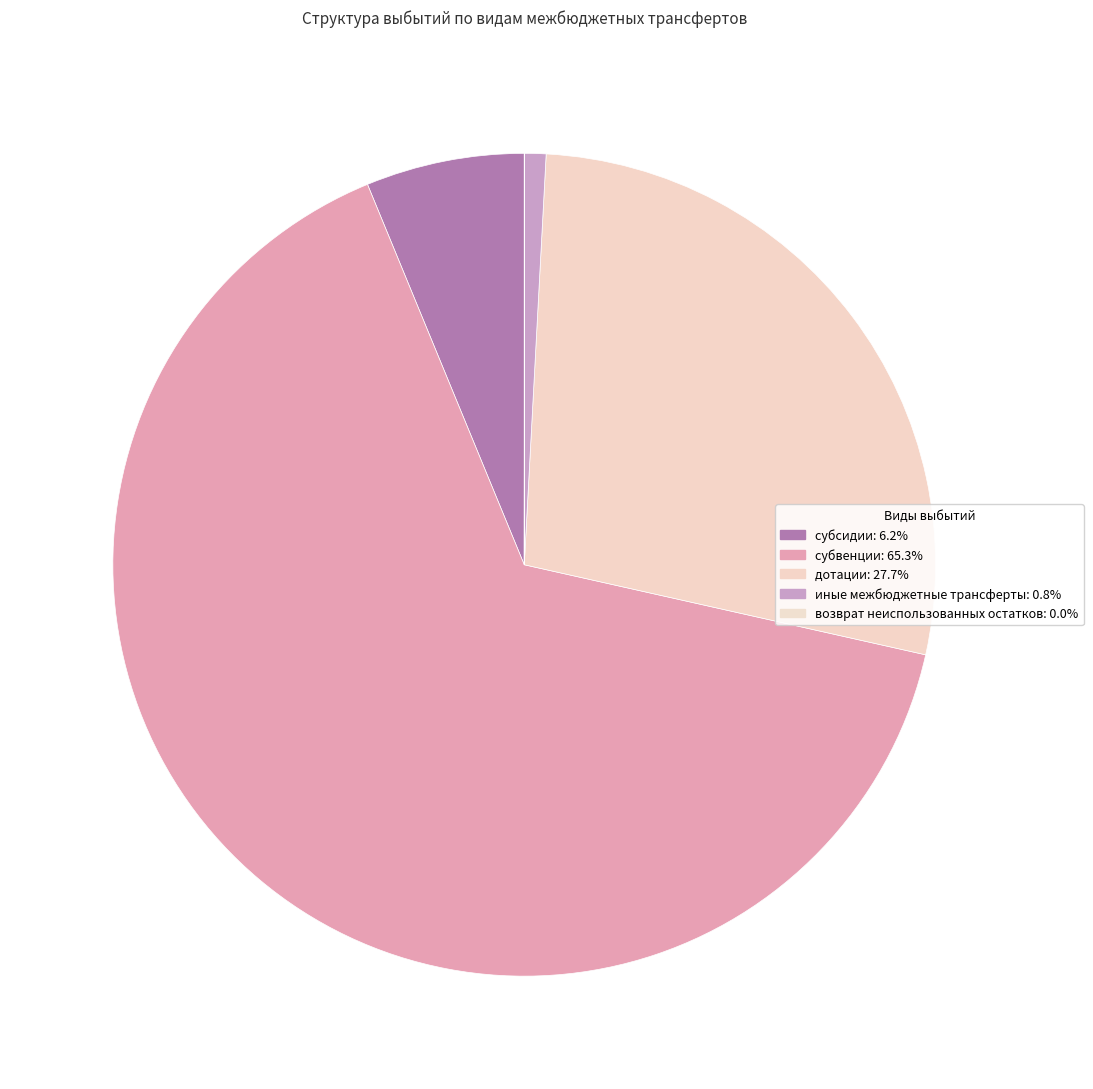

Which category has the smallest portion of the pie?

возврат неиспользованных остатков